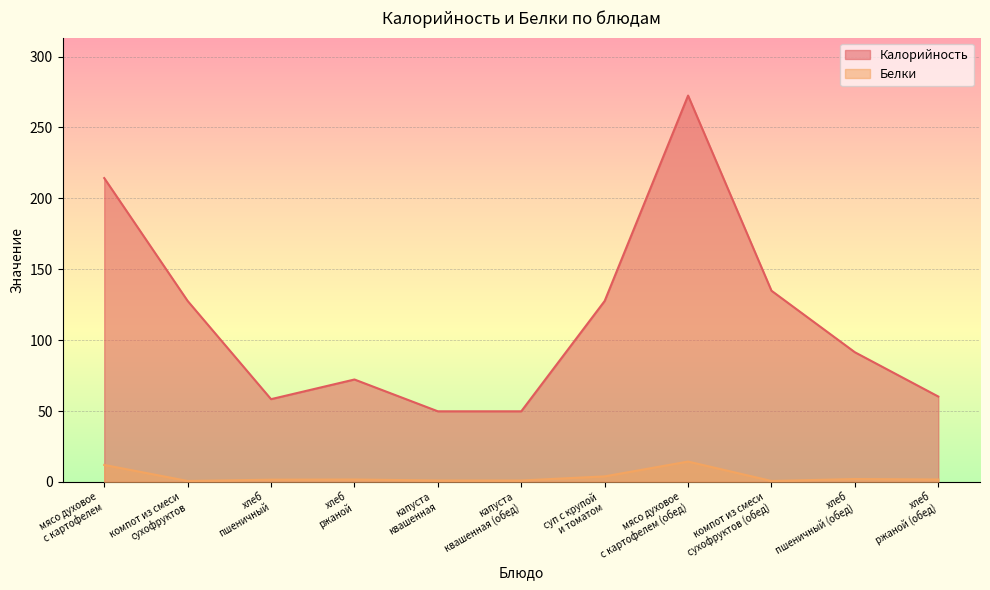

Which has a higher value, компот из смеси
сухофруктов (обед) or хлеб
пшеничный?

компот из смеси
сухофруктов (обед)